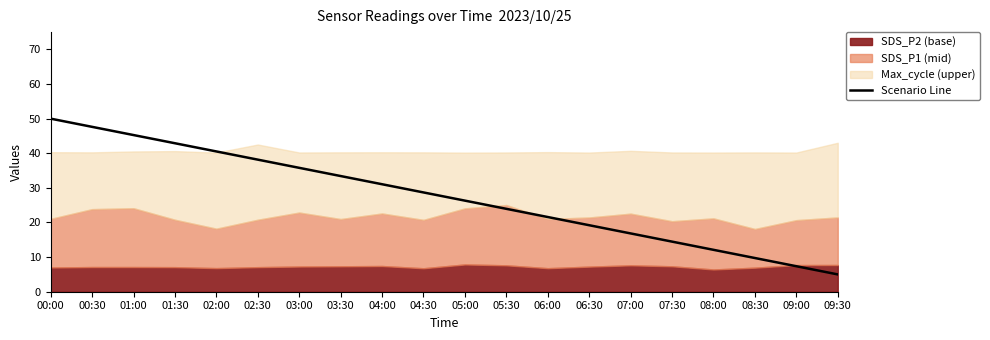

Where is the data nearest to the value 27?

05:00